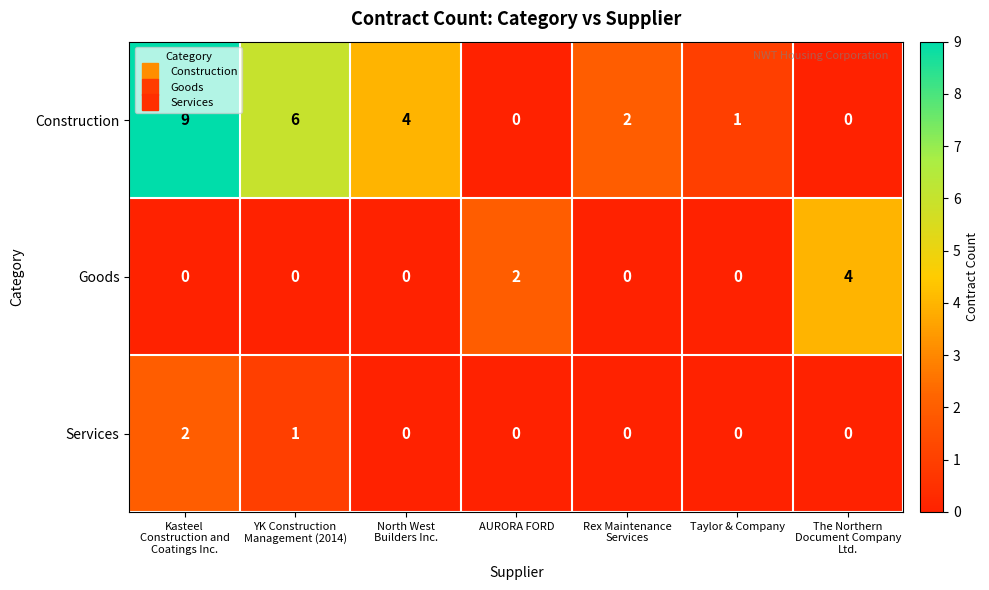

How many categories are shown in the chart?

7